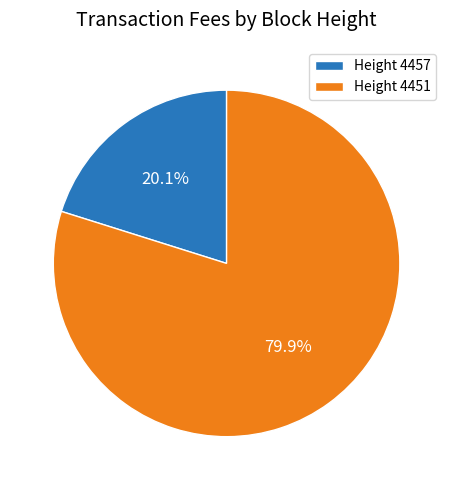

What is the majority slice?

Height 4451